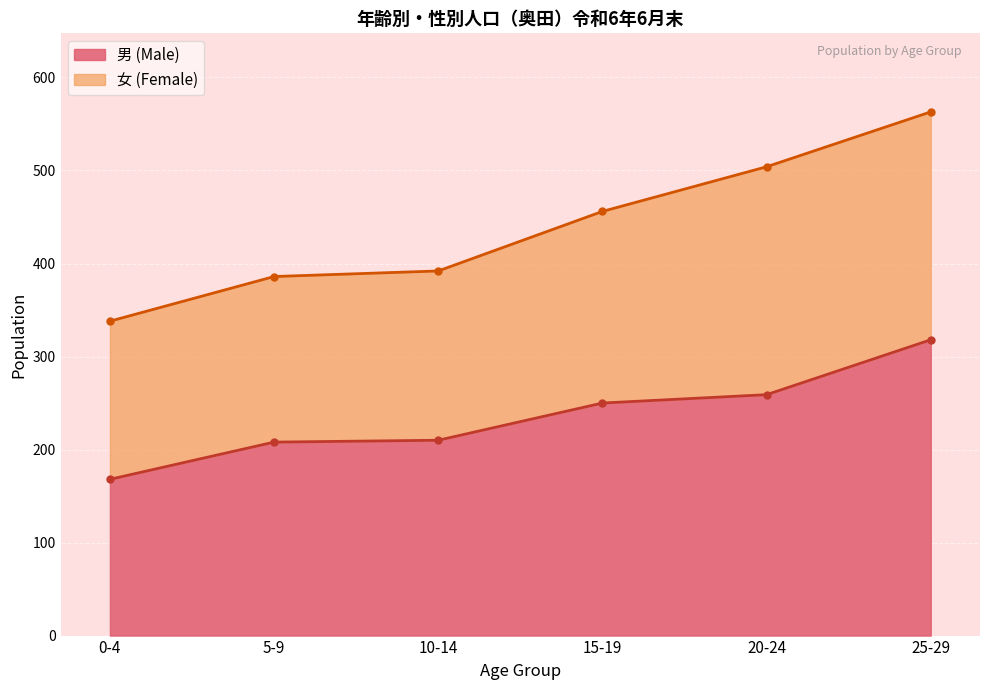

How many lines are shown in the chart?

2